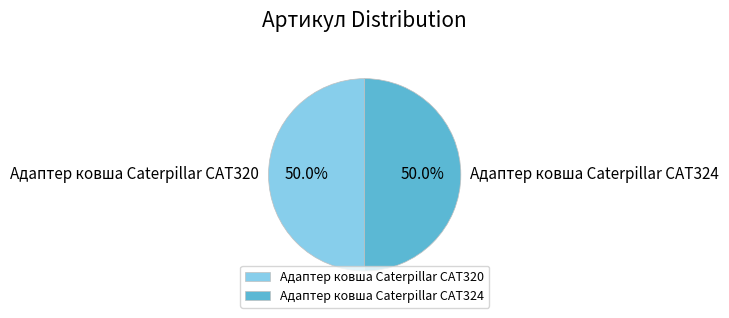

To the nearest percent, what portion does Адаптер ковша Caterpillar CAT324 represent?

50%